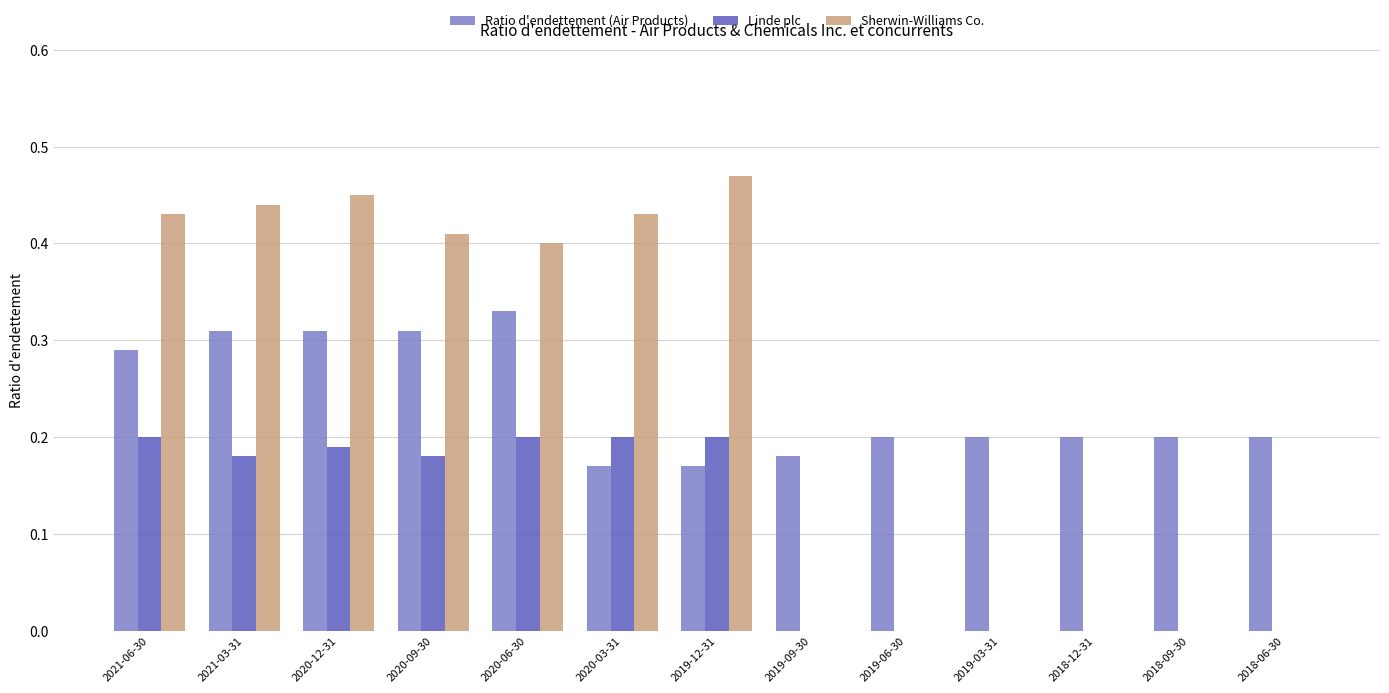

True or false: Sherwin-Williams Co. has a value of 0.3 at 2018-12-31.

False